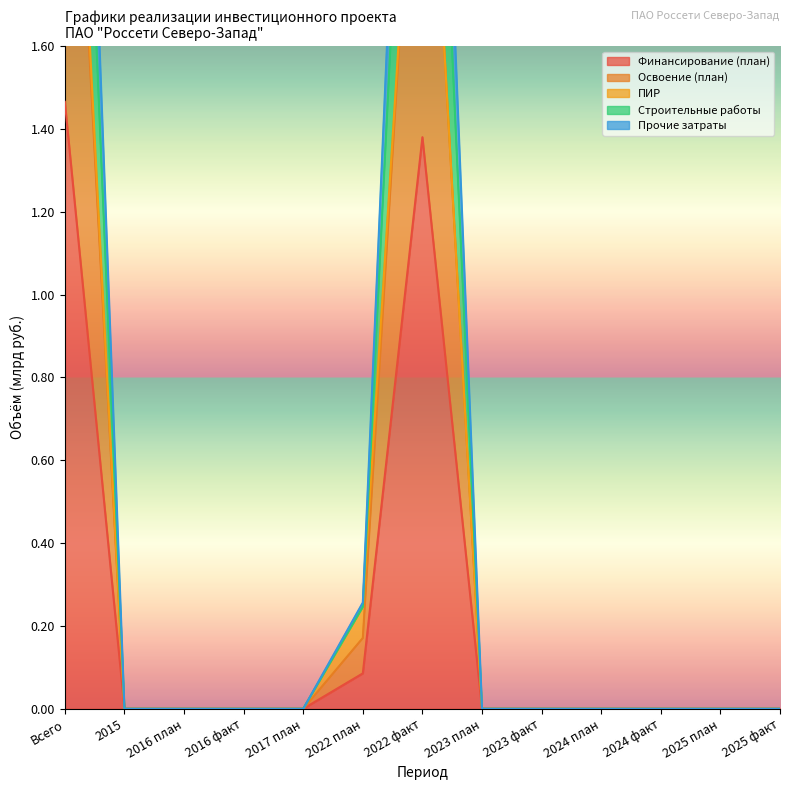

Which series changed the most between 2022 план and 2025 план?

Прочие затраты